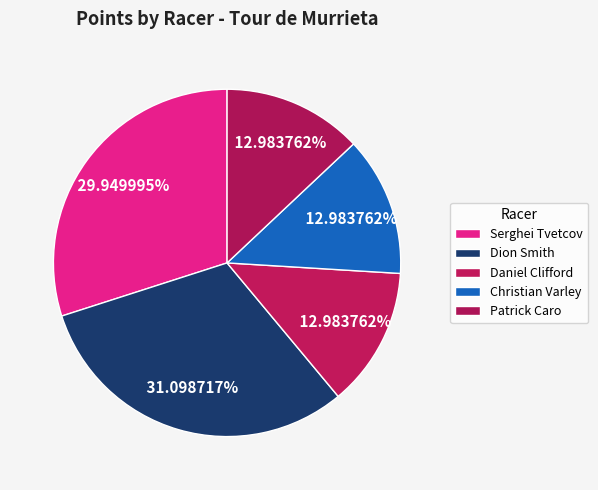

Which category has the smallest portion of the pie?

Daniel Clifford